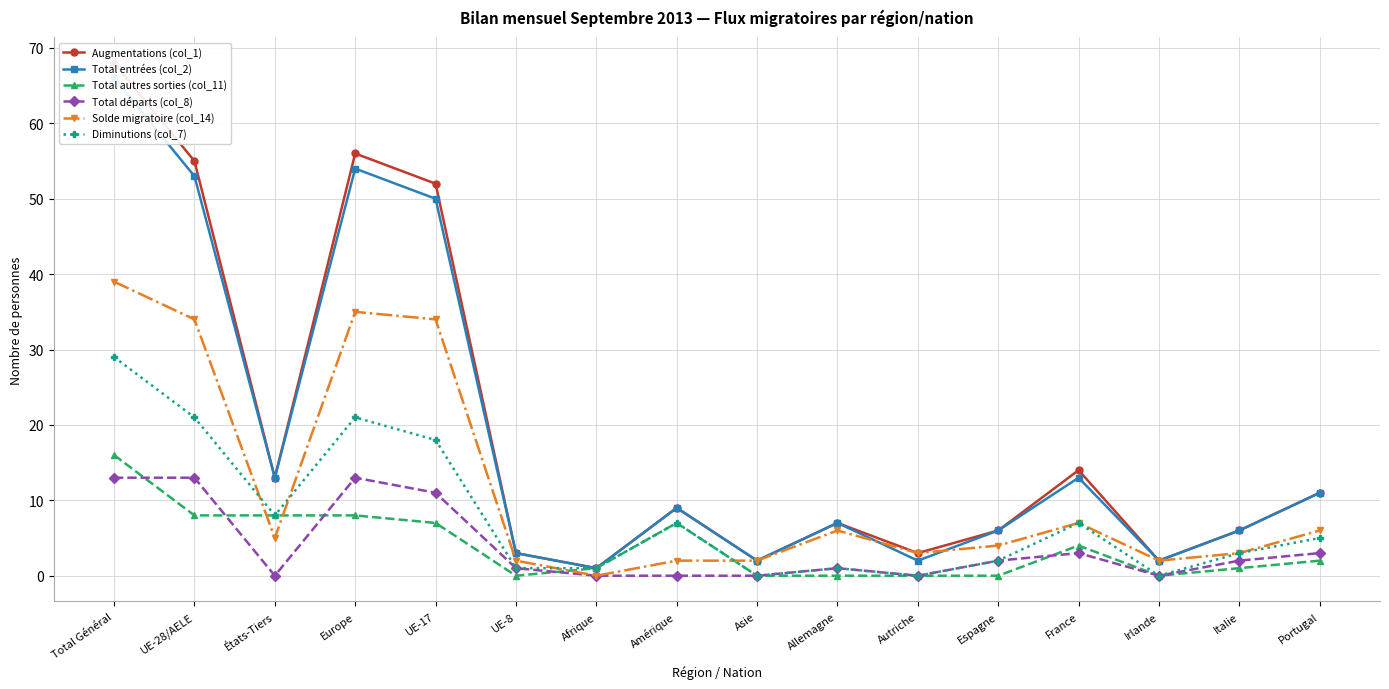

True or false: Augmentations (col_1) and Total départs (col_8) cross at least once.

False